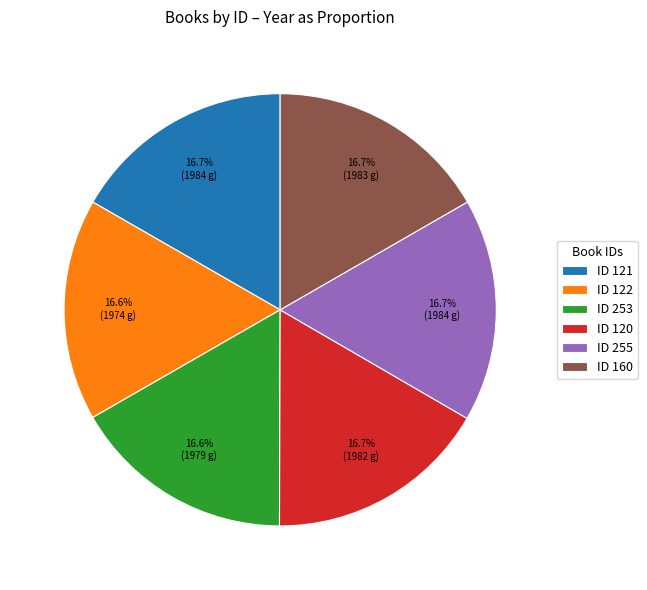

Count the number of slices in the pie.

6